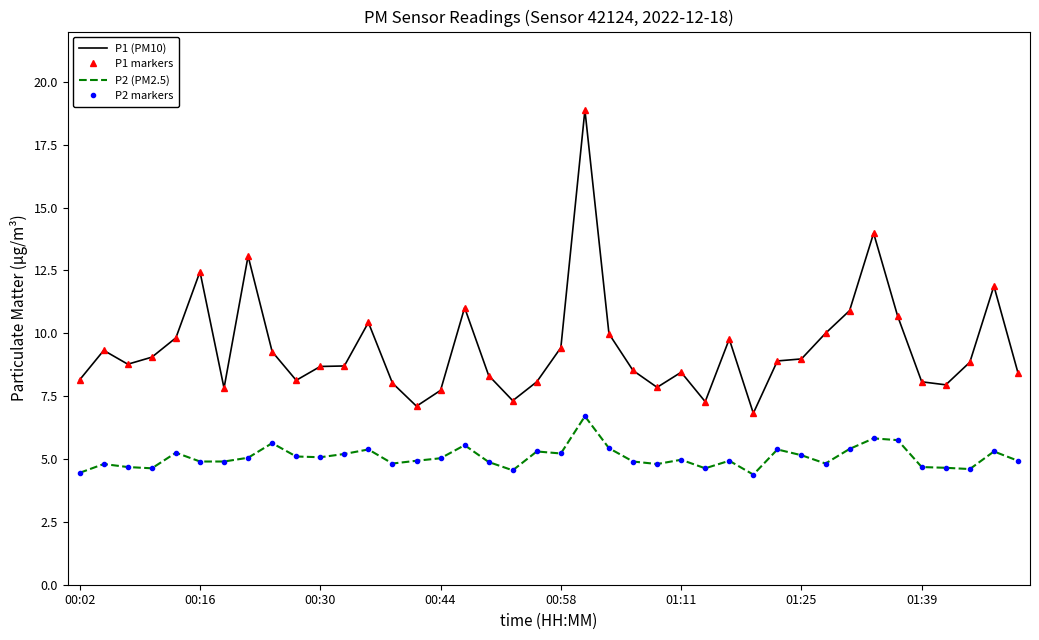

True or false: P2 markers and P2 (PM2.5) cross at least once.

False